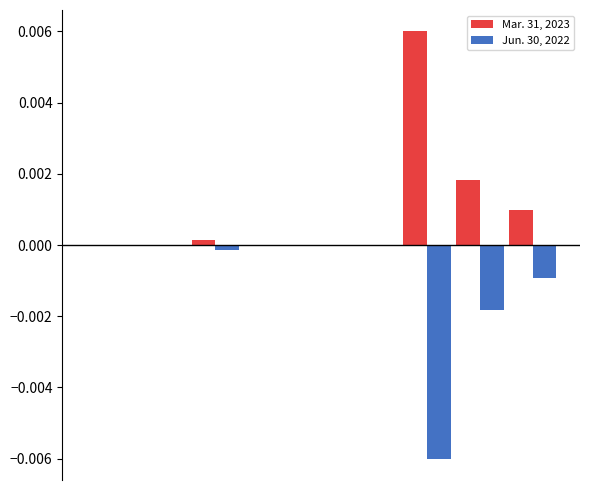

Which series has the largest total across all categories?

Mar. 31, 2023